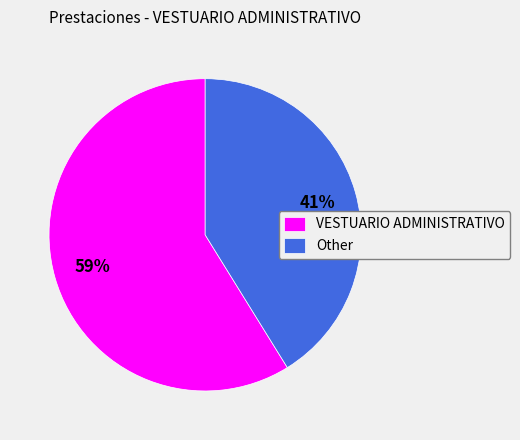

Do VESTUARIO ADMINISTRATIVO and Other together represent more than half of the pie?

Yes